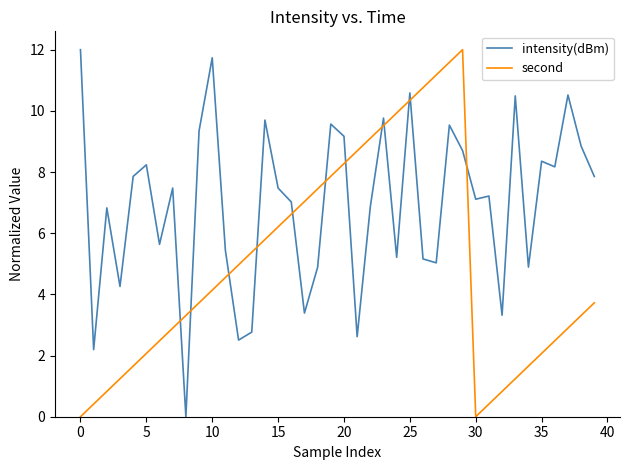

True or false: second and intensity(dBm) intersect in this chart.

True